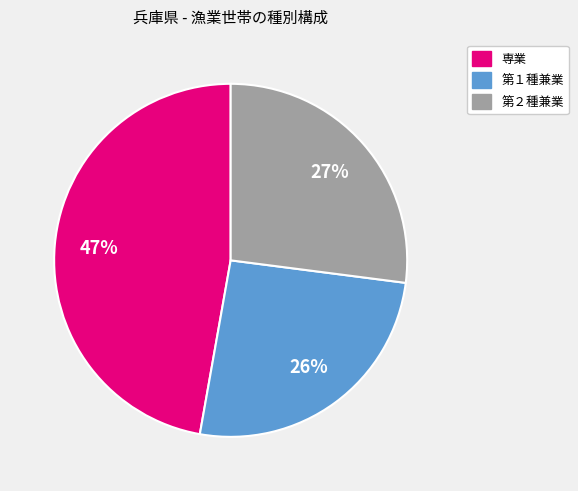

To the nearest percent, what portion does 専業 represent?

47%